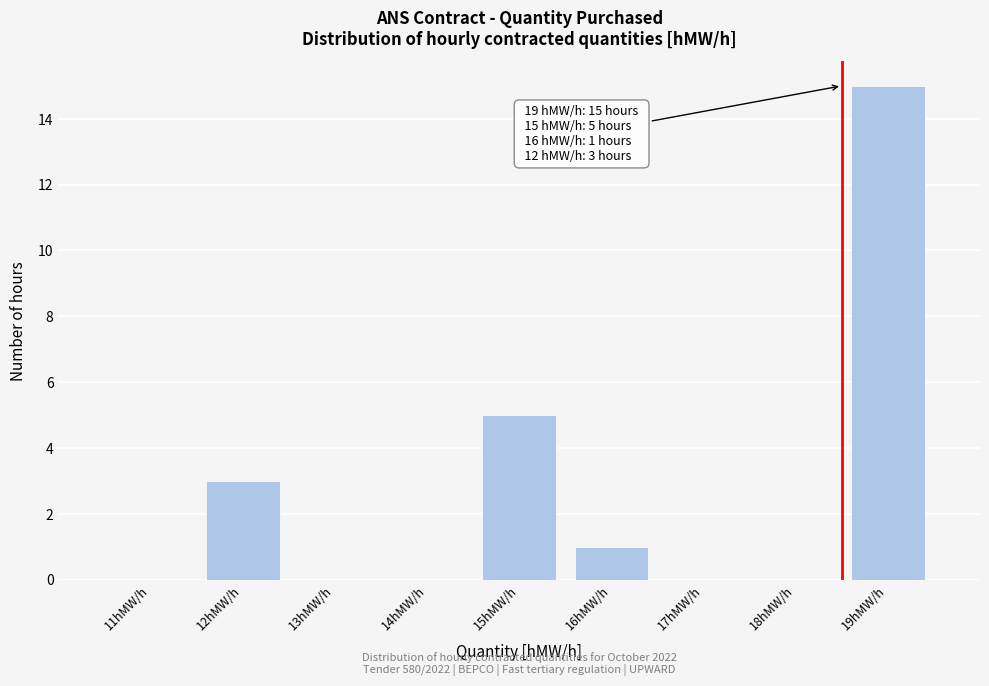

Reading right to left, extract all data points from this chart.

19hMW/h=15	18hMW/h=0	17hMW/h=0	16hMW/h=1	15hMW/h=5	14hMW/h=0	13hMW/h=0	12hMW/h=3	11hMW/h=0